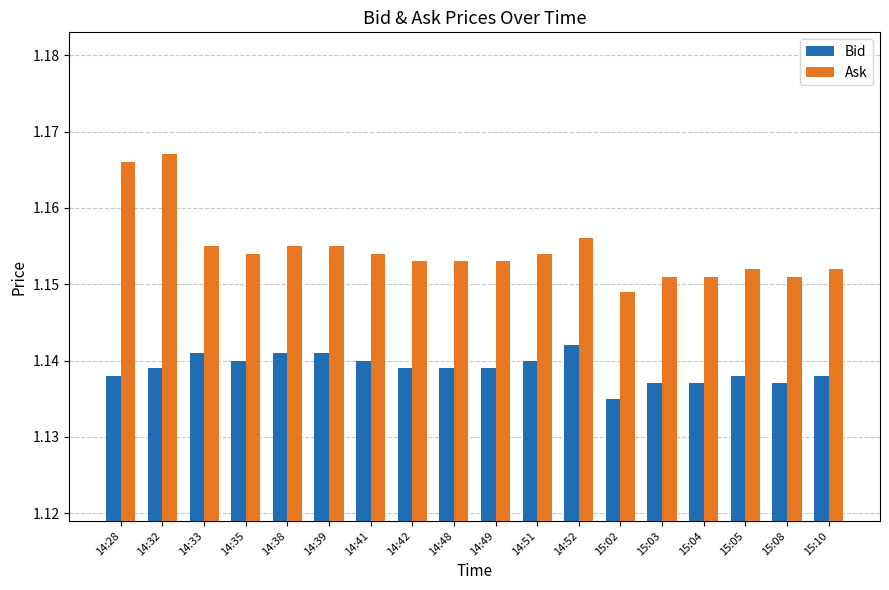

Which series has the widest spread of values?

Ask